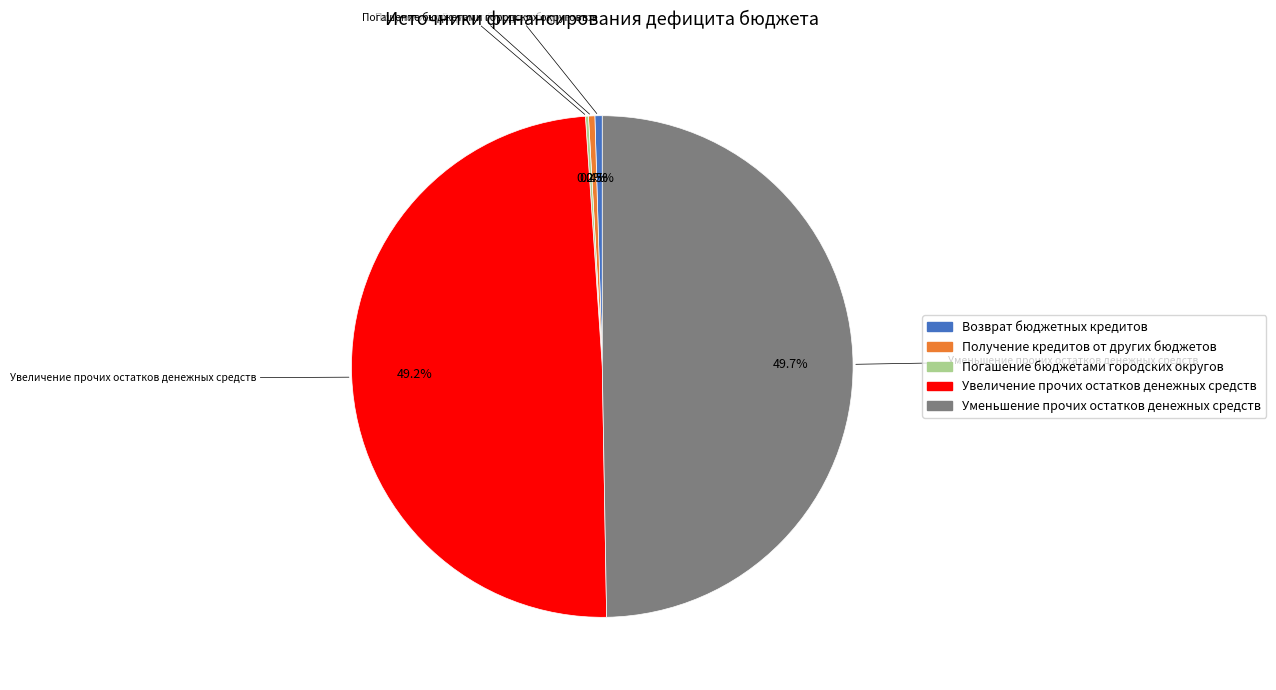

Between Уменьшение прочих остатков денежных средств and Получение кредитов от других бюджетов, which is larger?

Уменьшение прочих остатков денежных средств